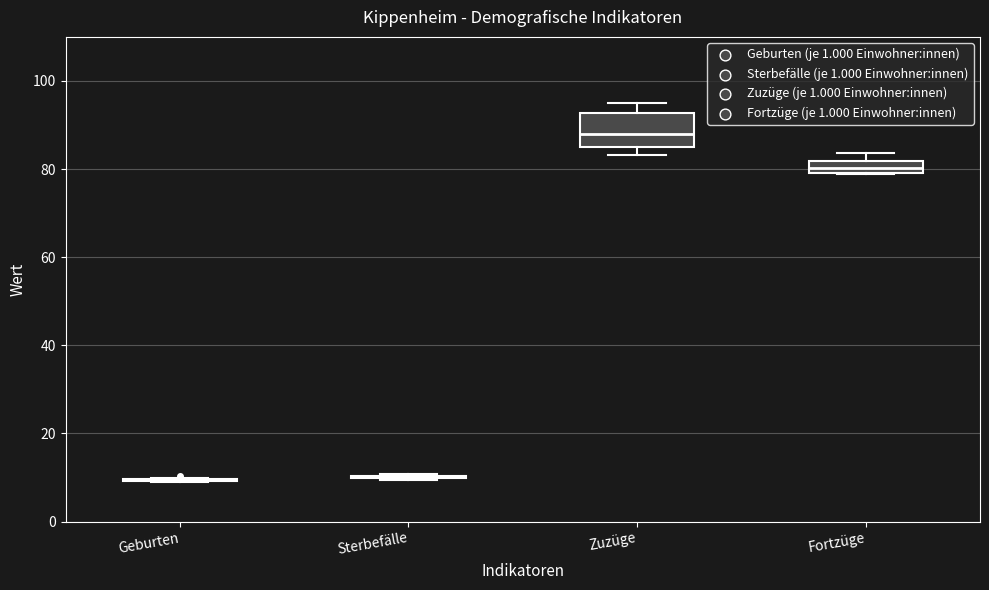

Which box is the tallest, from its lower edge to its upper edge?

Zuzüge